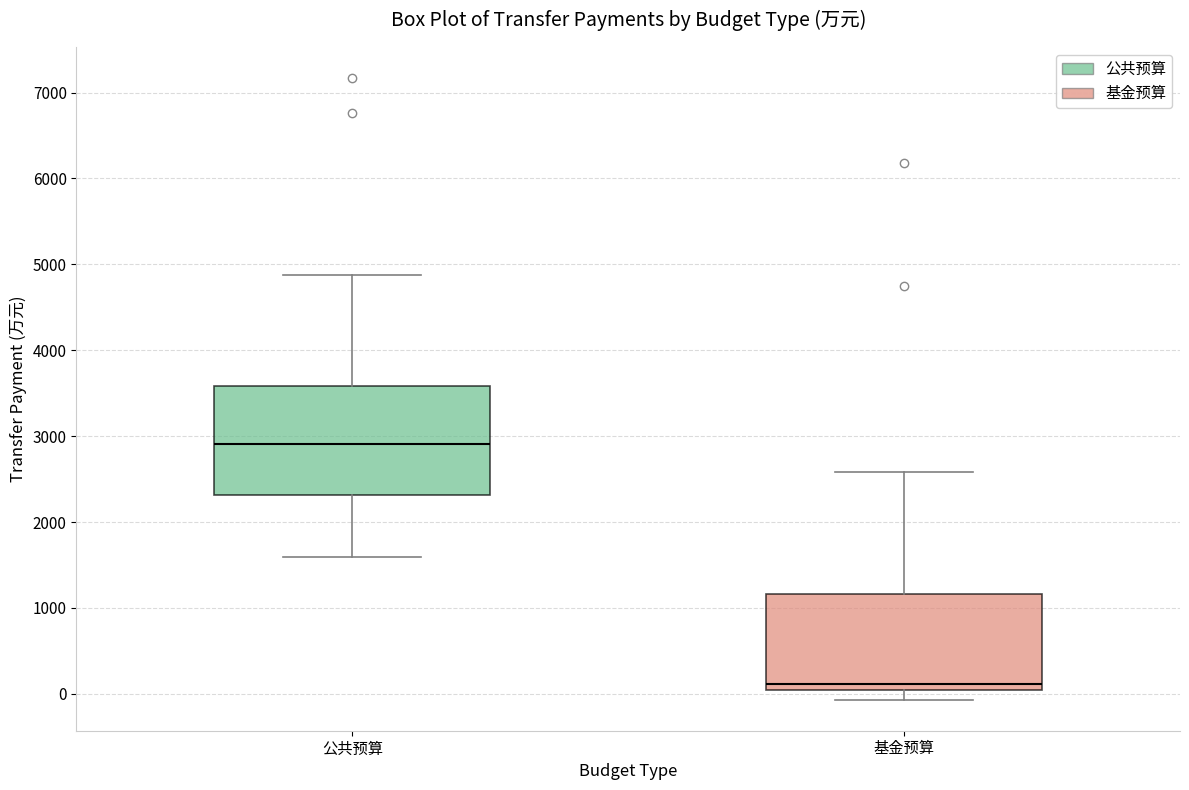

Reading left to right, read every box against the y-axis: the position of its median line, the range the box covers, and the ends of its whiskers. The values are not printed on the chart, so give them approximately, as read against the axis.

公共预算: median 2900, box 2300 to 3600, whiskers 1600 to 4900
基金预算: median 100, box 0 to 1200, whiskers -100 to 2600